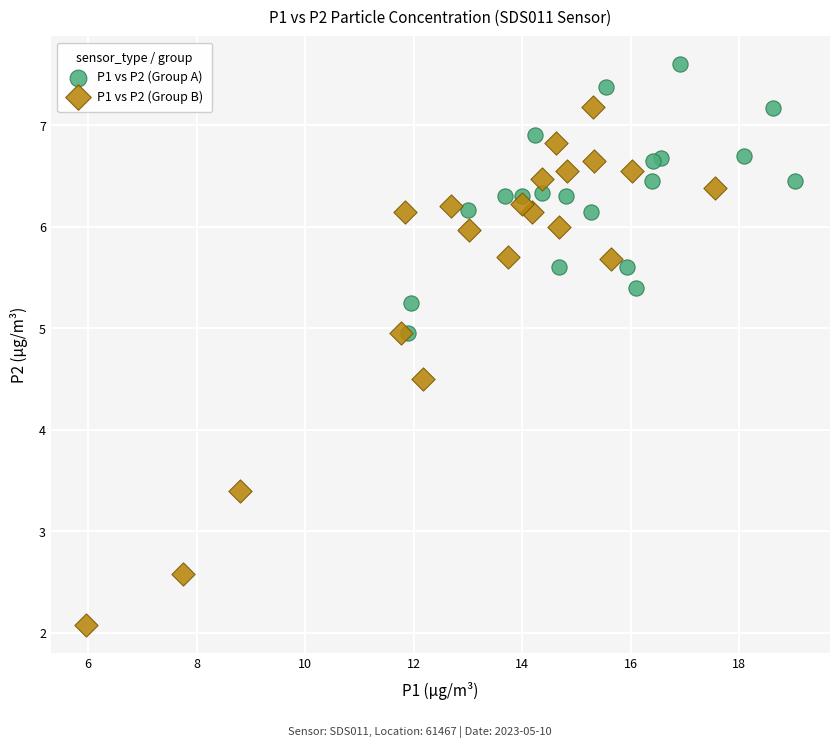

What are all the series names shown in the legend?

P1 vs P2 (Group A), P1 vs P2 (Group B)